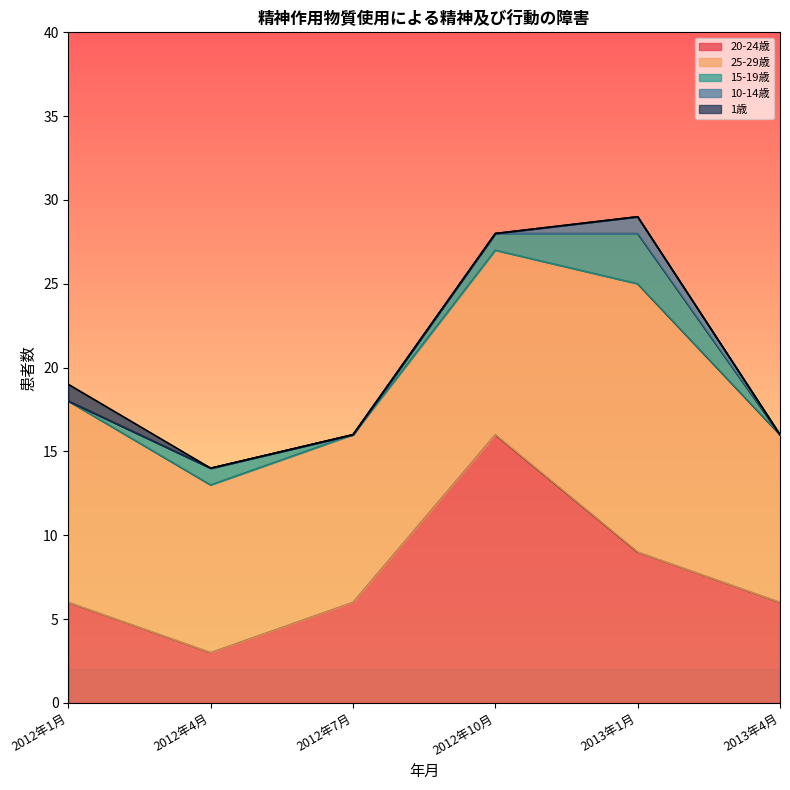

What is the label of the 3rd point from the right?

2012年10月